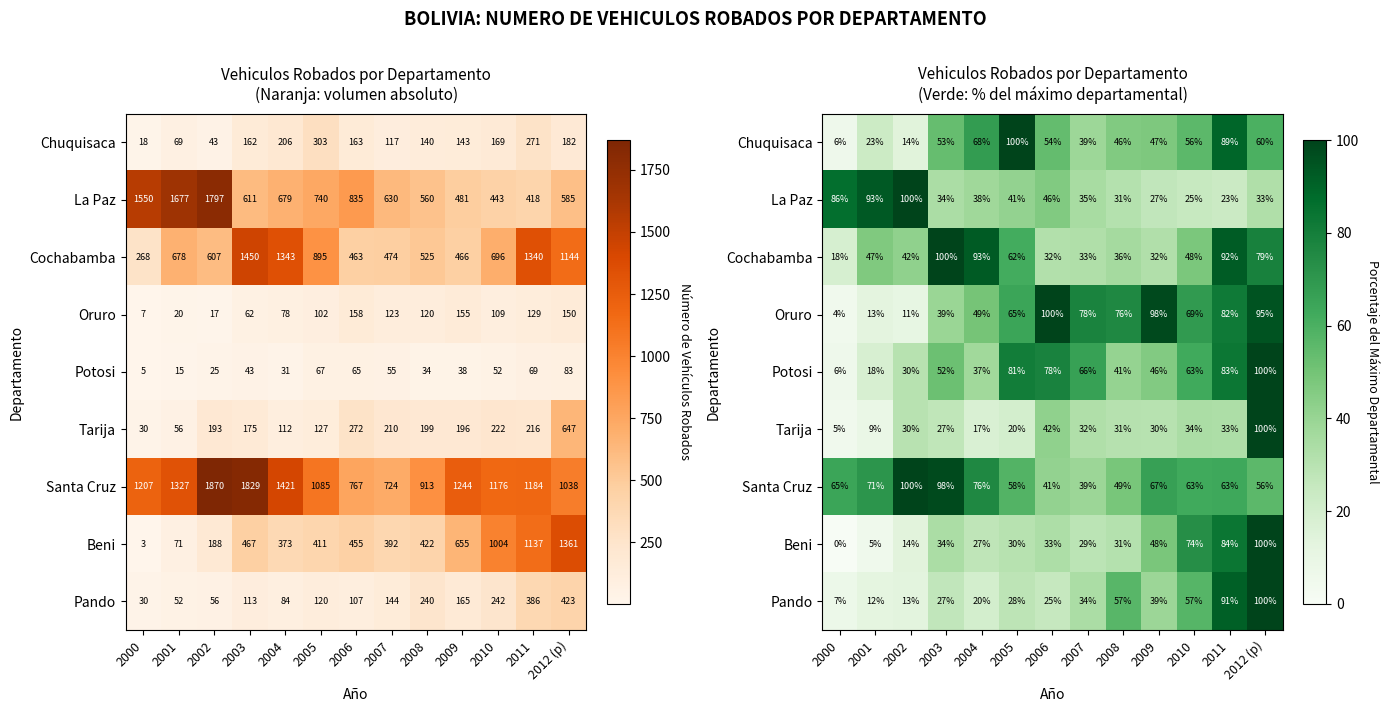

At which label does La Paz reach its peak?

2002